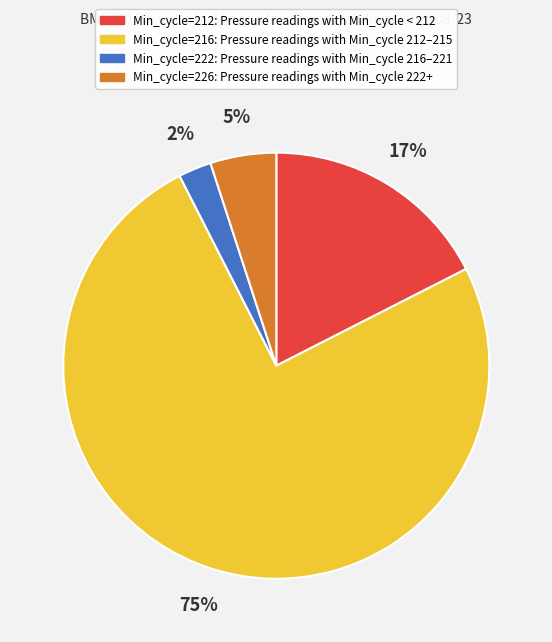

Rank the categories by value from lowest to highest.

Min_cycle=222, Min_cycle=226, Min_cycle=212, Min_cycle=216